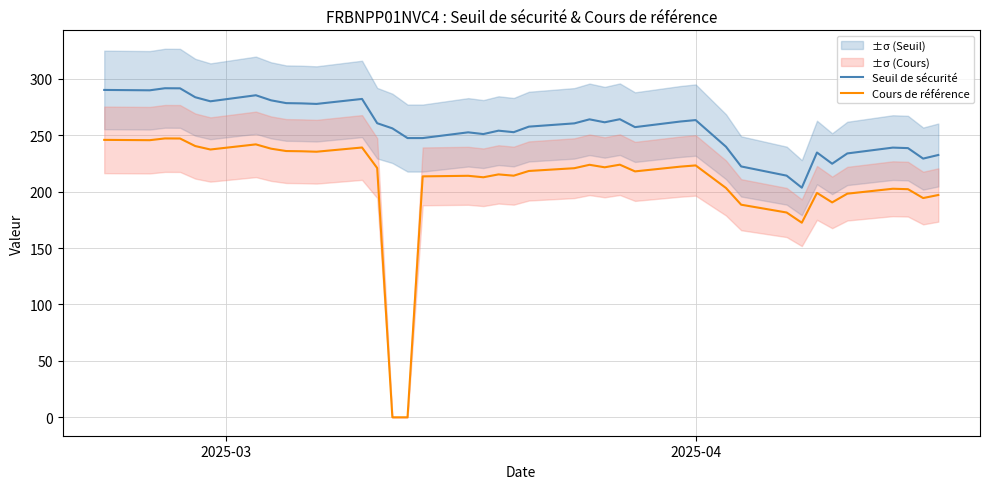

True or false: Seuil de sécurité and Cours de référence intersect in this chart.

False